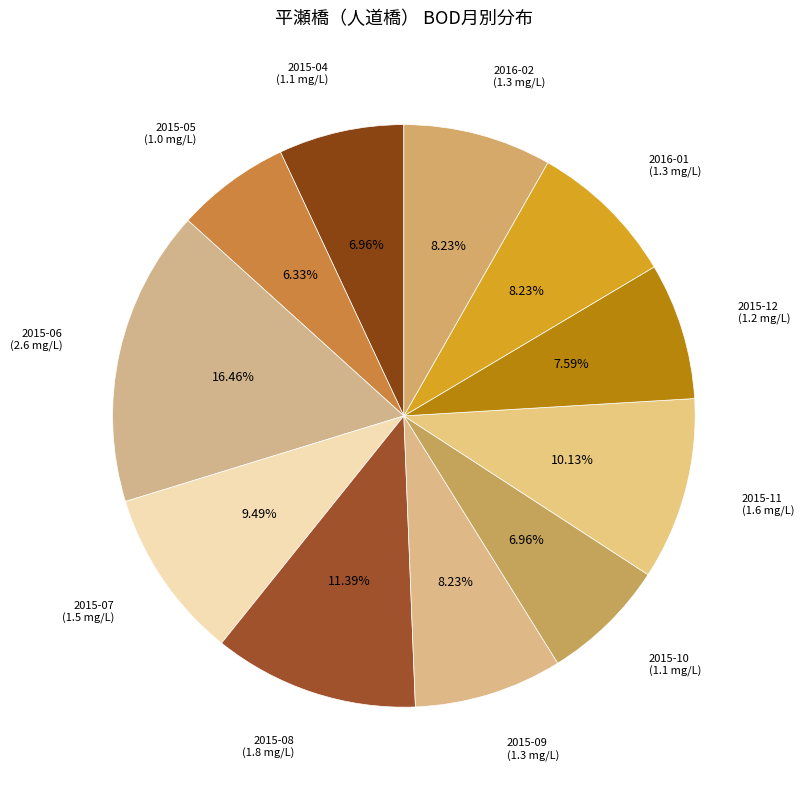

How many segments does this pie chart have?

11